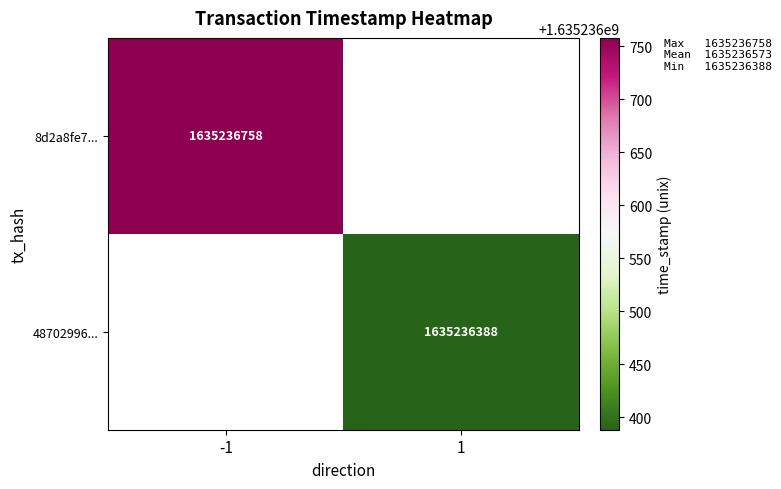

What value does the 48702996e8cf9aaead043c6340302949994bd81 series have at 1, to the nearest 100?

1635236400